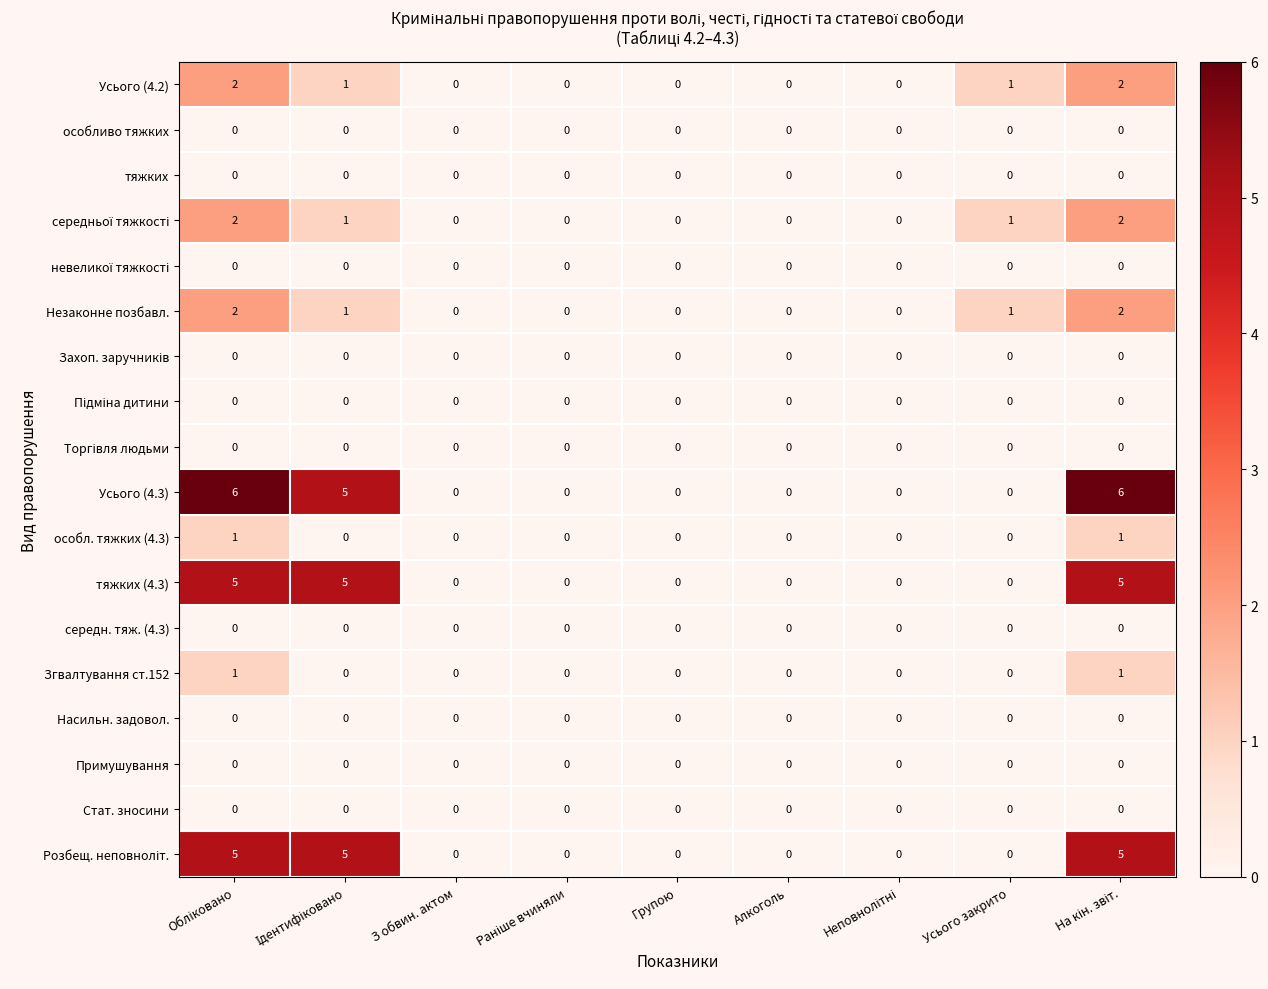

What is the total value across all series at Усього закрито?

3